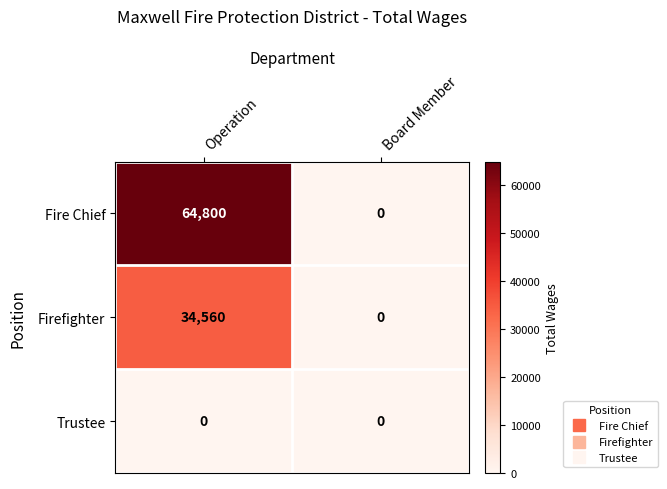

Which series has the widest spread of values?

Fire Chief